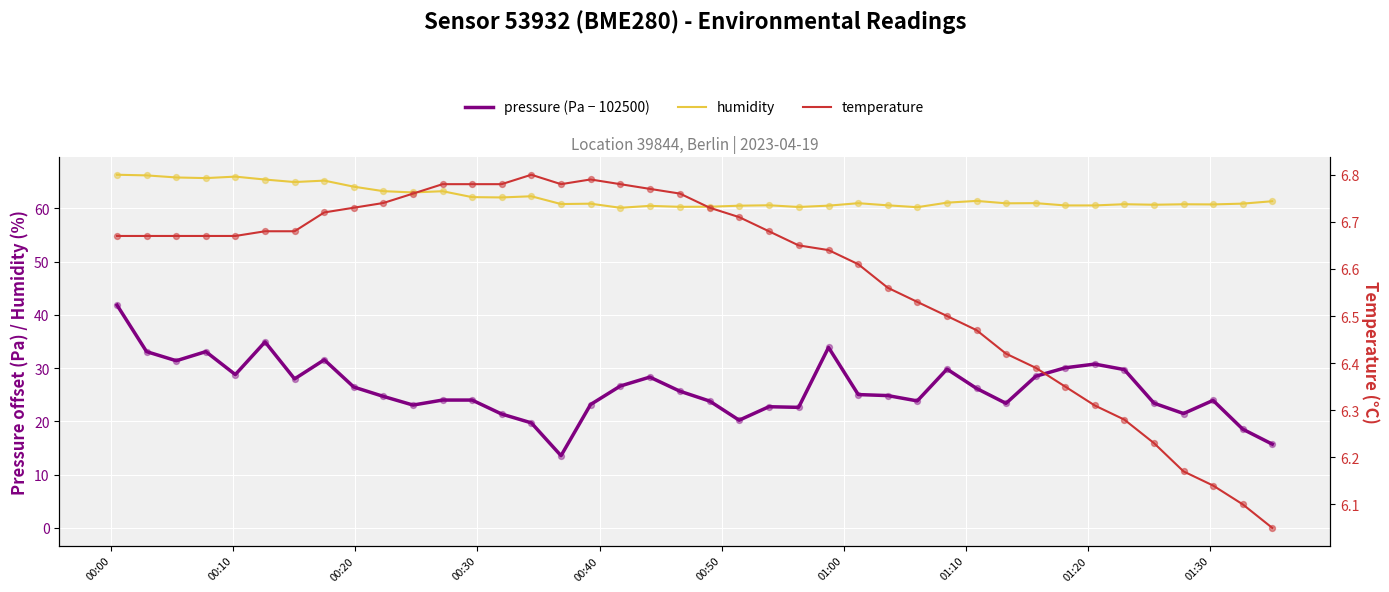

Which series reaches the minimum Y coordinate?

temperature